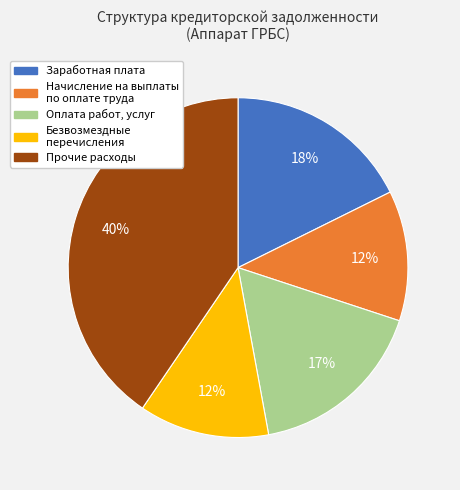

To the nearest percent, what portion does Заработная плата represent?

18%